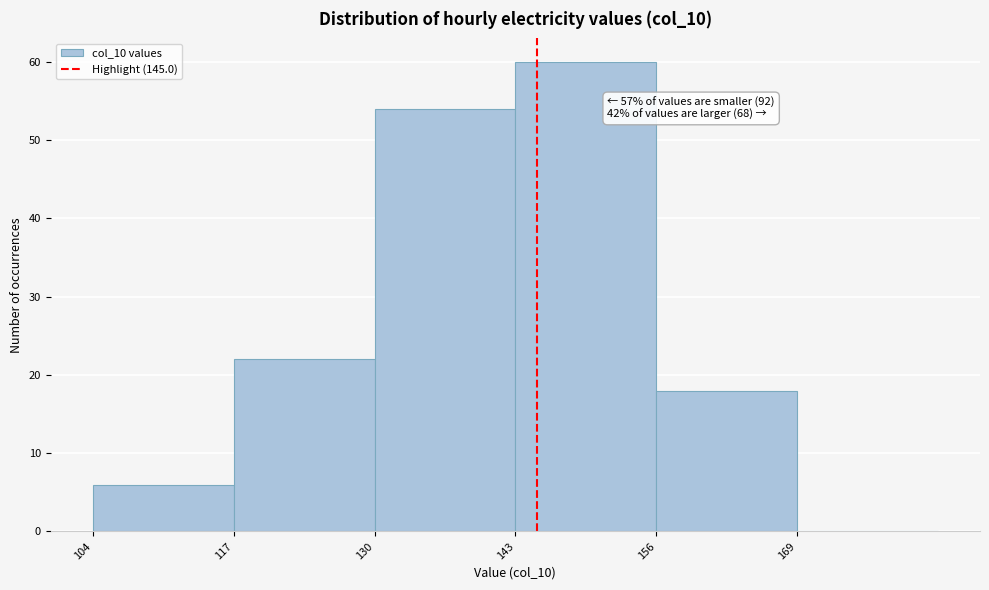

Which range on the x-axis has the tallest bar?

143 to 156